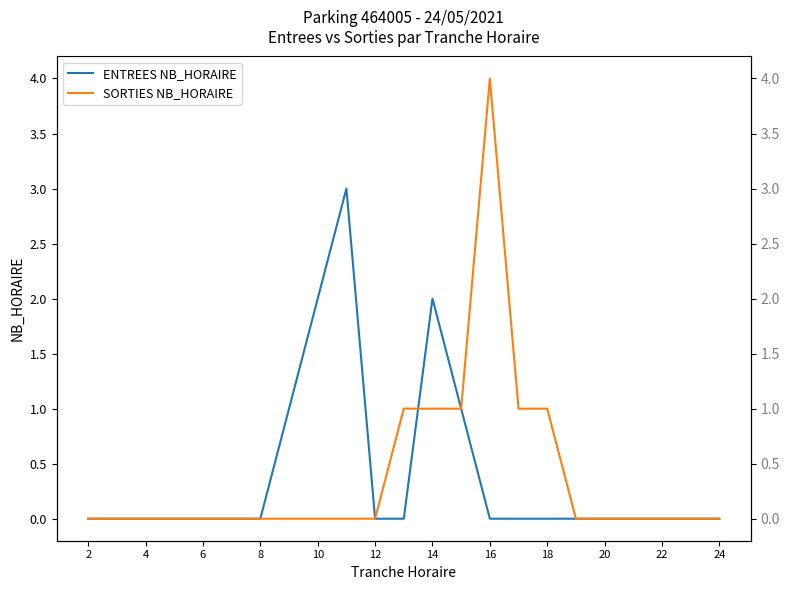

Which series has the largest total across all categories?

ENTREES NB_HORAIRE